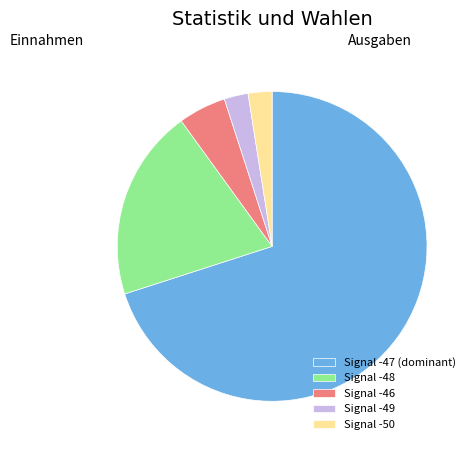

Is there a majority slice in this chart?

Yes